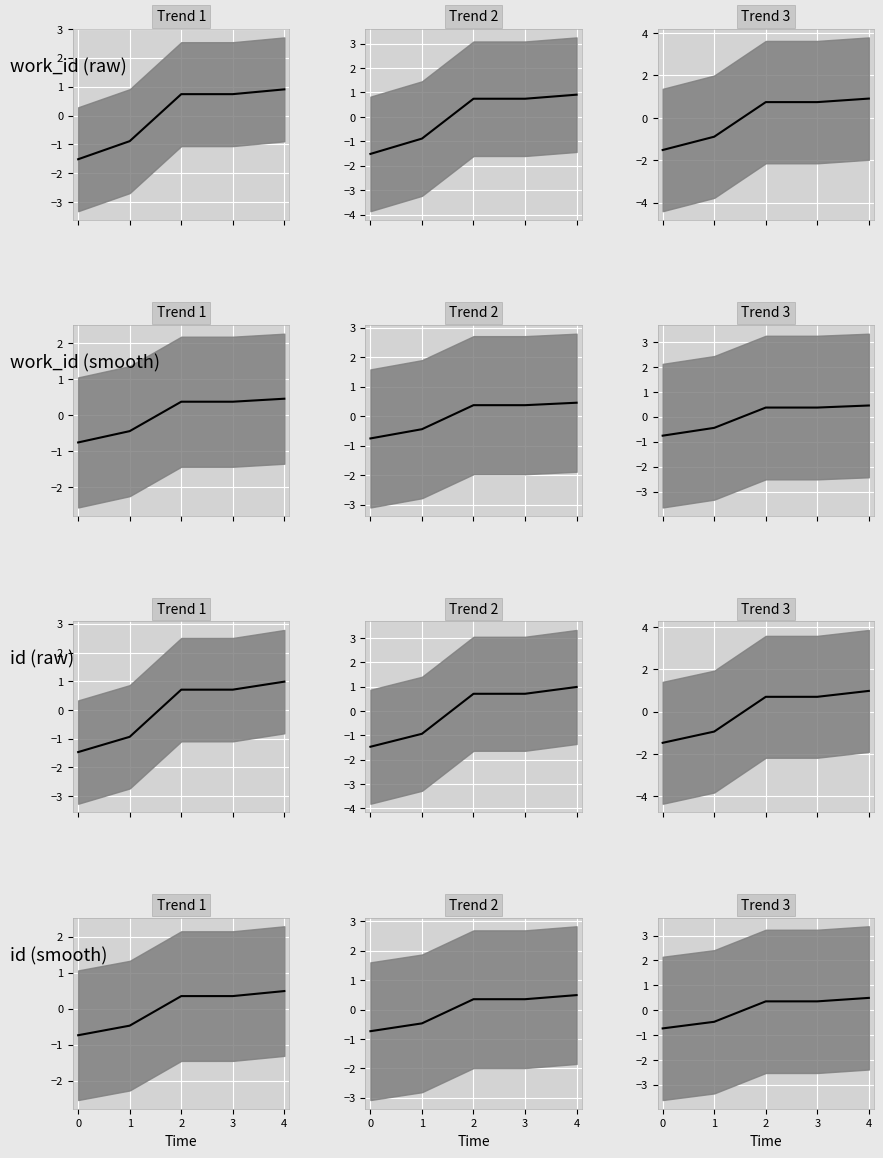

How many values are below 0?

2